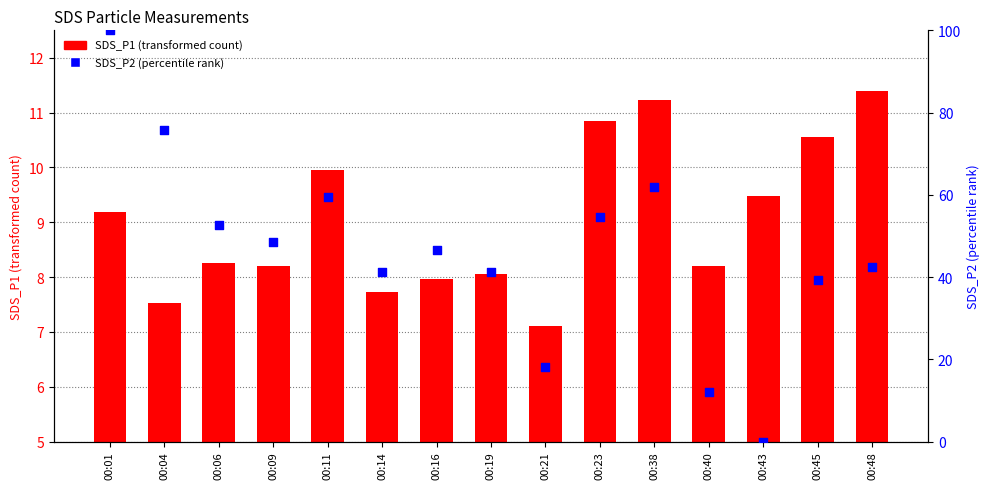

At which category is the sum across all series the highest?

00:01